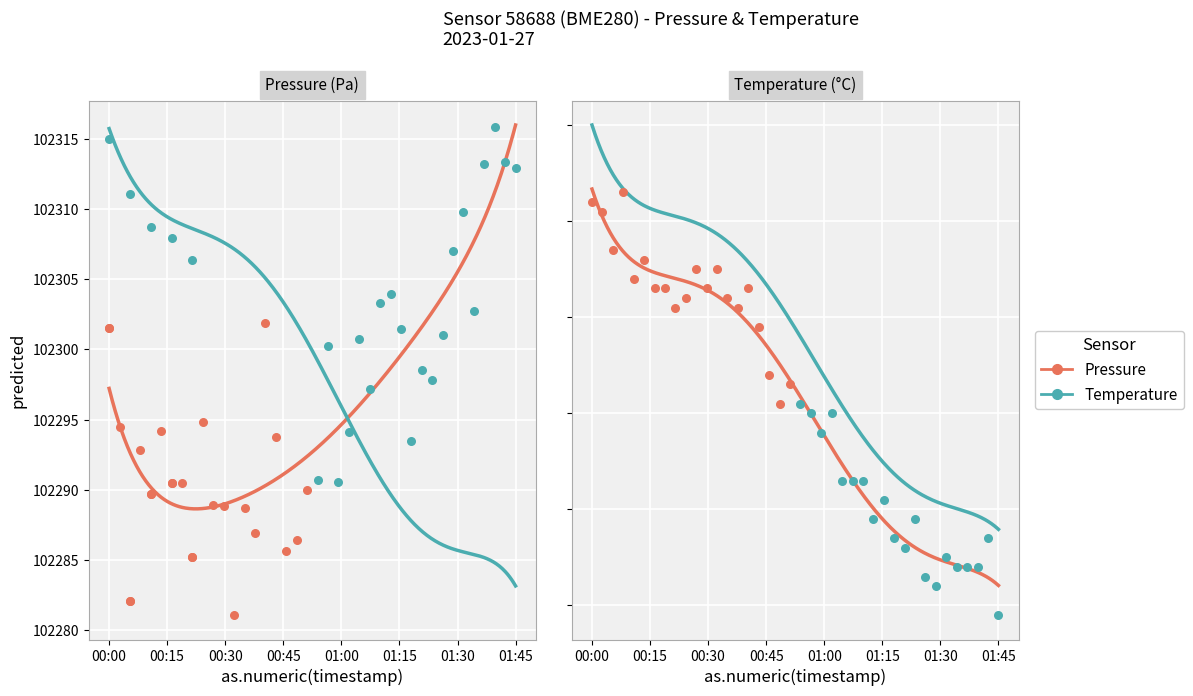

What is the total value across all series at 00:45?

102293.1